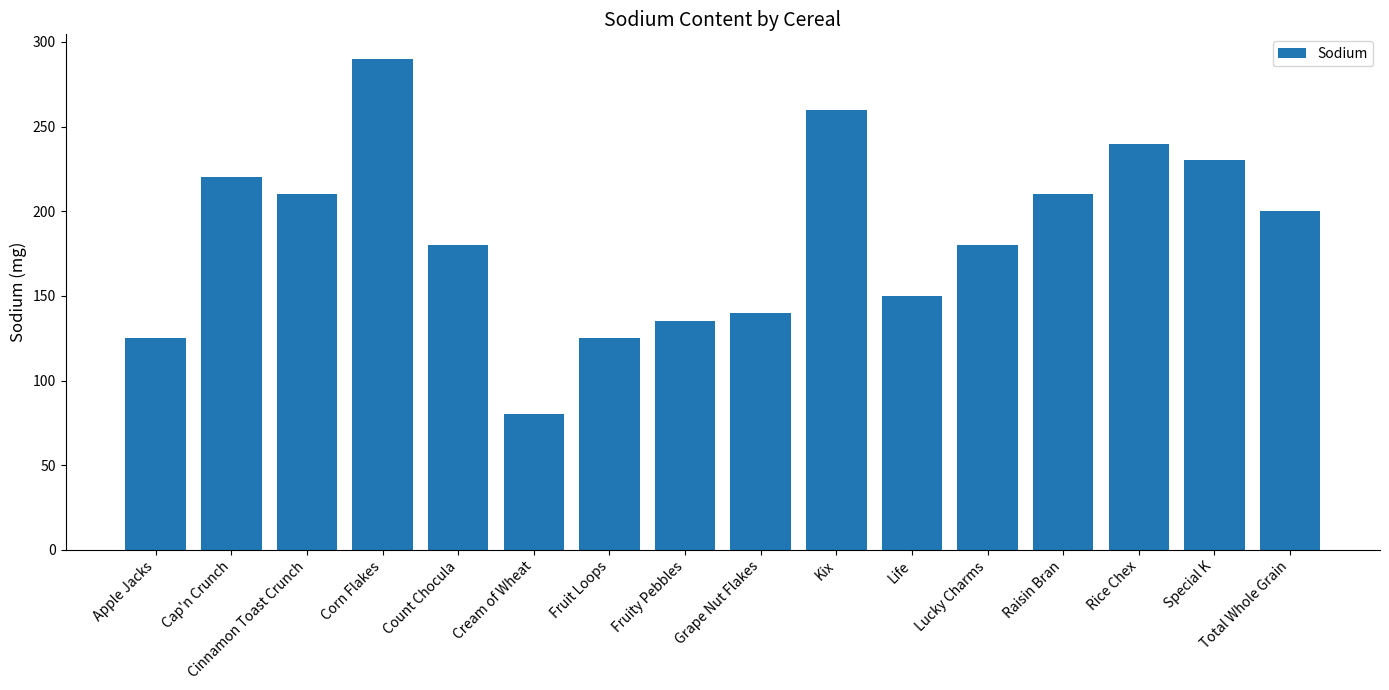

How many values are below 200?

8